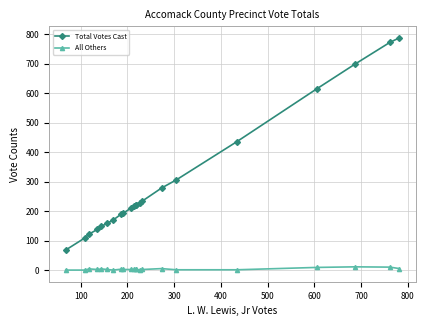

Rank the series by their average value, from highest to lowest.

Total Votes Cast, All Others